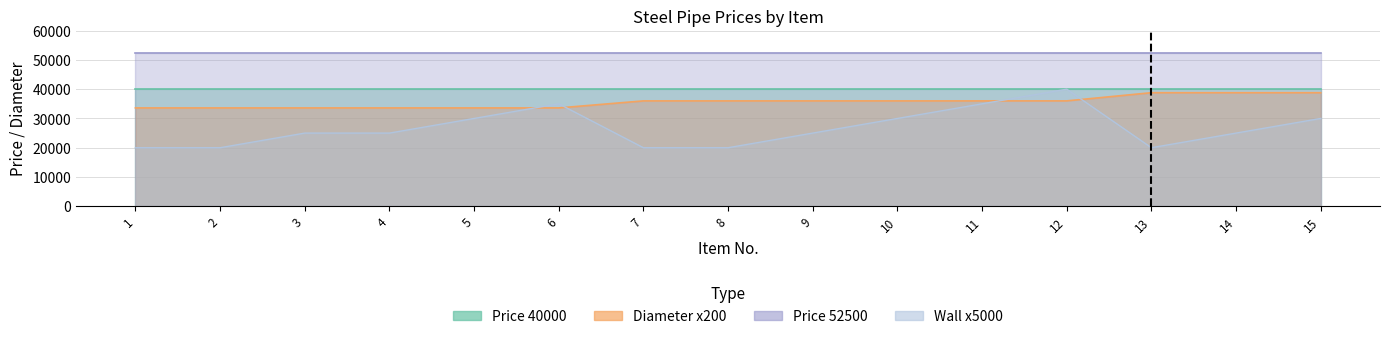

What is the sum of the Diameter values at 5 and 8?

69600